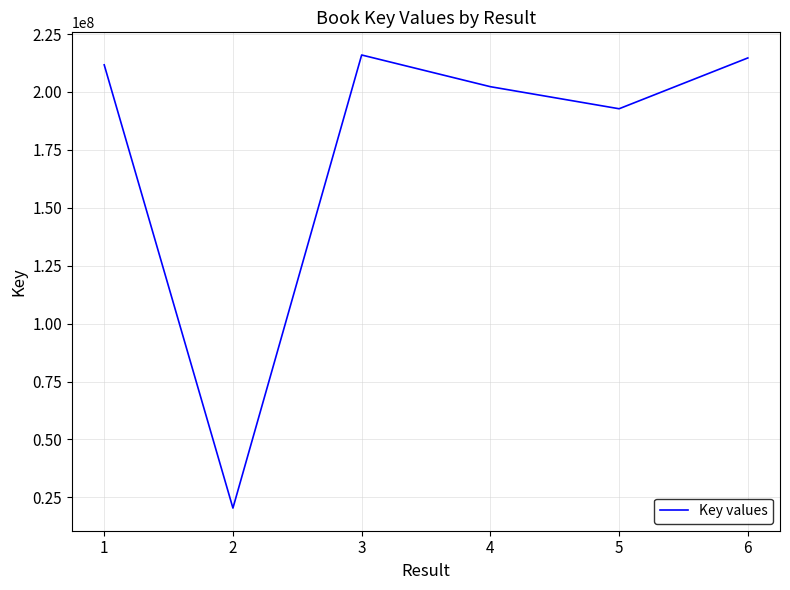

Between 2 and 6, which is larger?

6